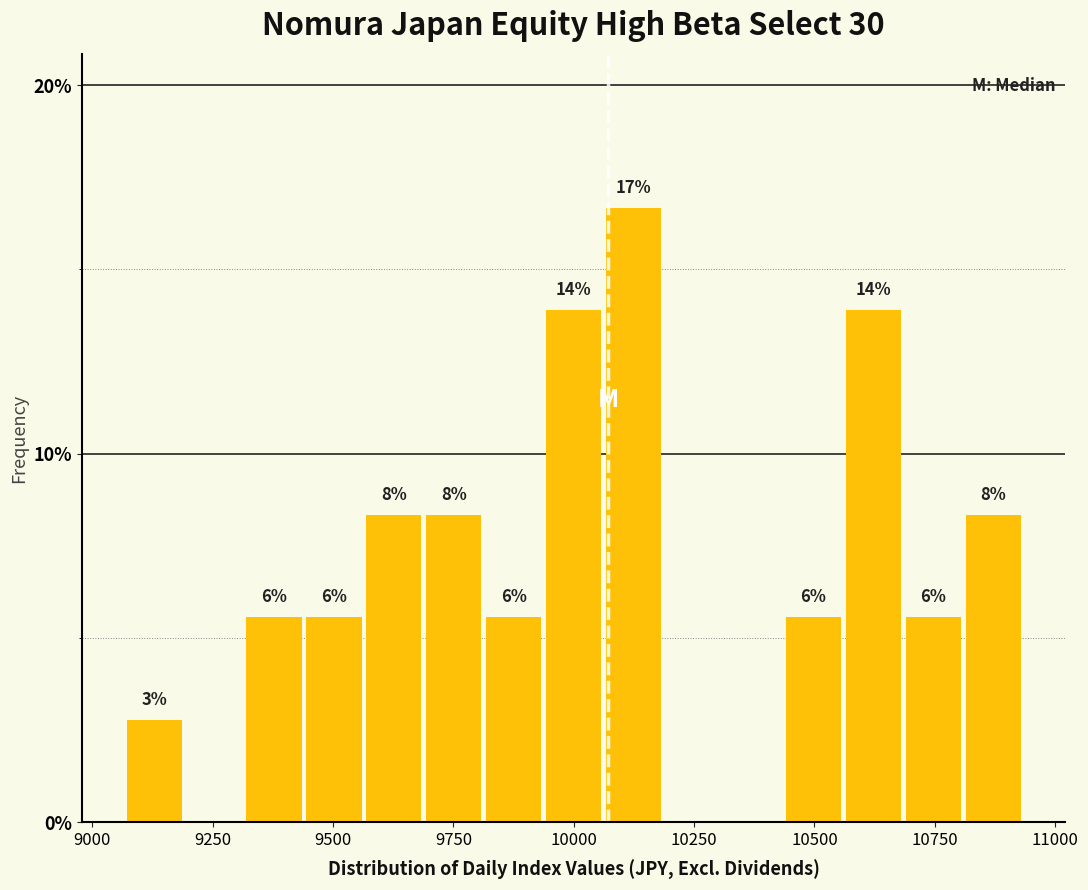

Read against the x-axis, roughly where is the centre of the tallest bar?

10100